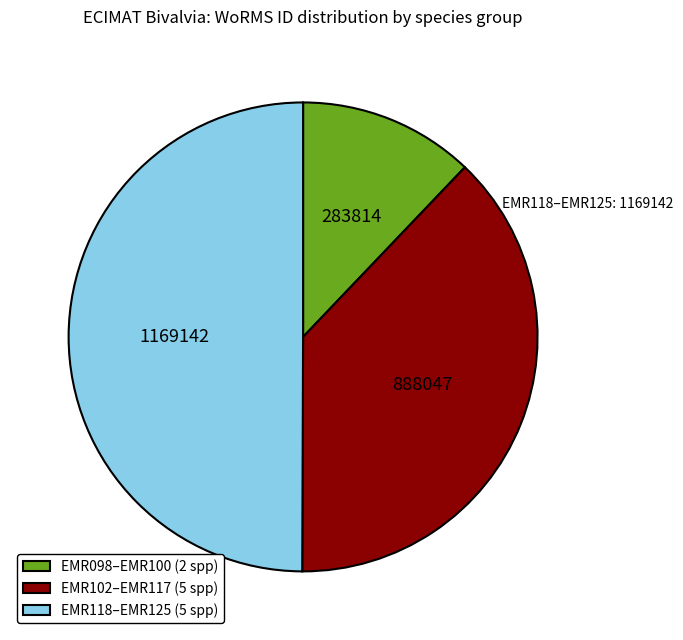

How many slices are in this pie chart?

3